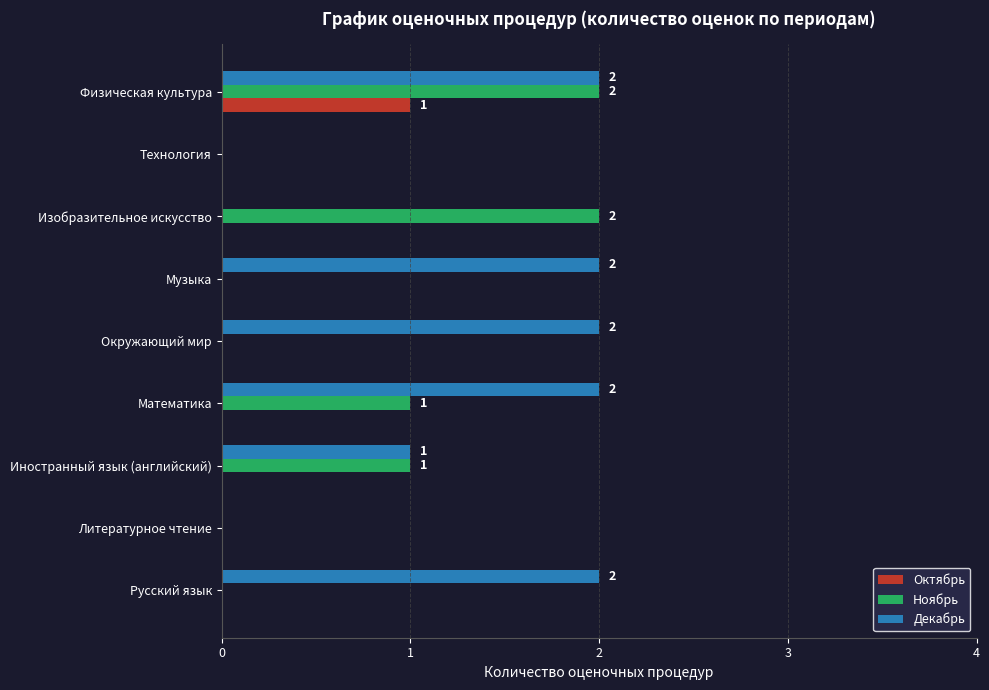

Which series changed the most between Литературное чтение and Математика?

Декабрь